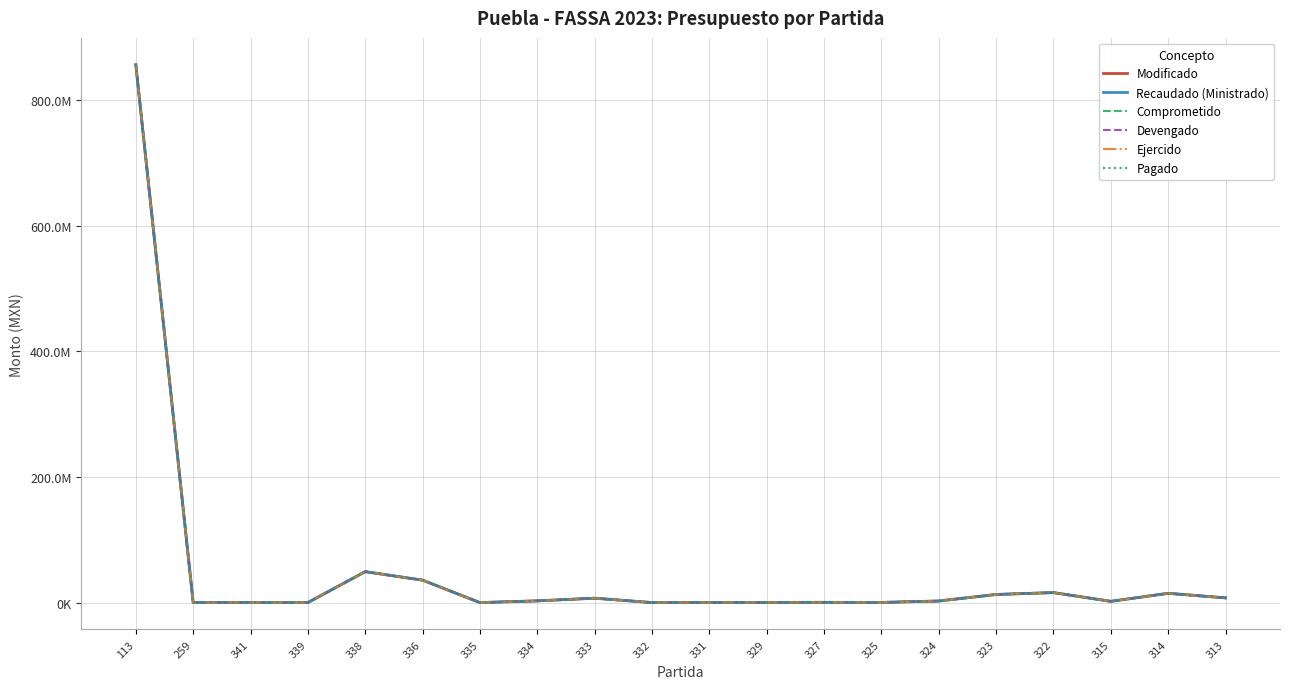

Does the chart display data point markers on the line(s)?

No